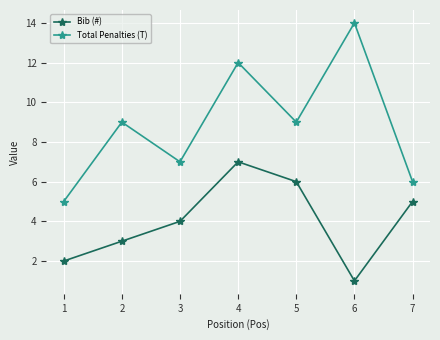

What are all the series names shown in the legend?

Bib (#), Total Penalties (T)